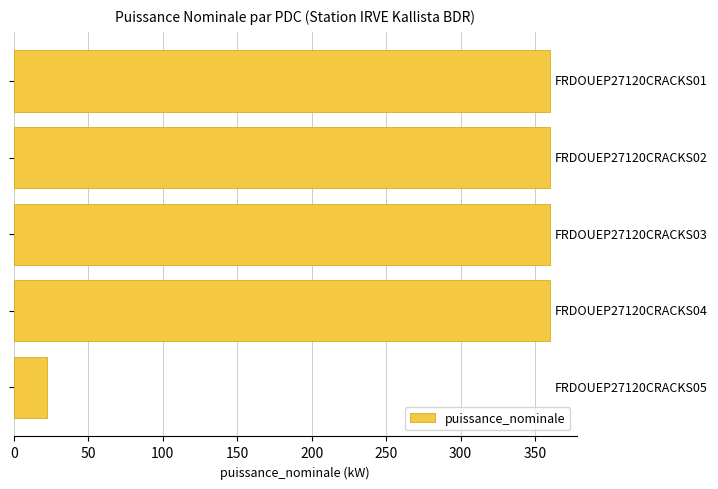

What is the maximum value shown in the chart?

360